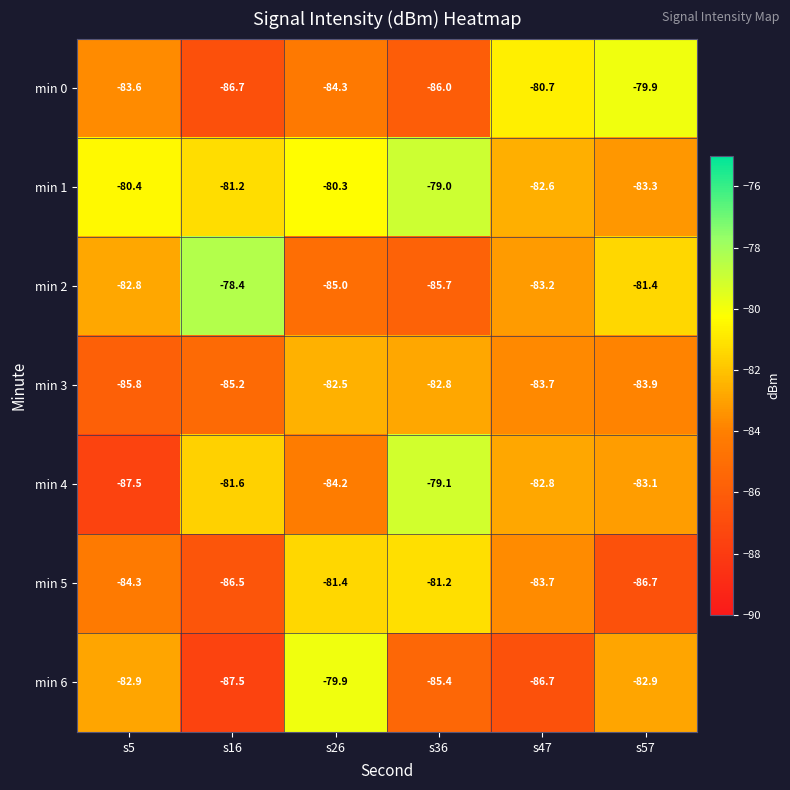

Which series changed the most between s5 and s57?

min 4